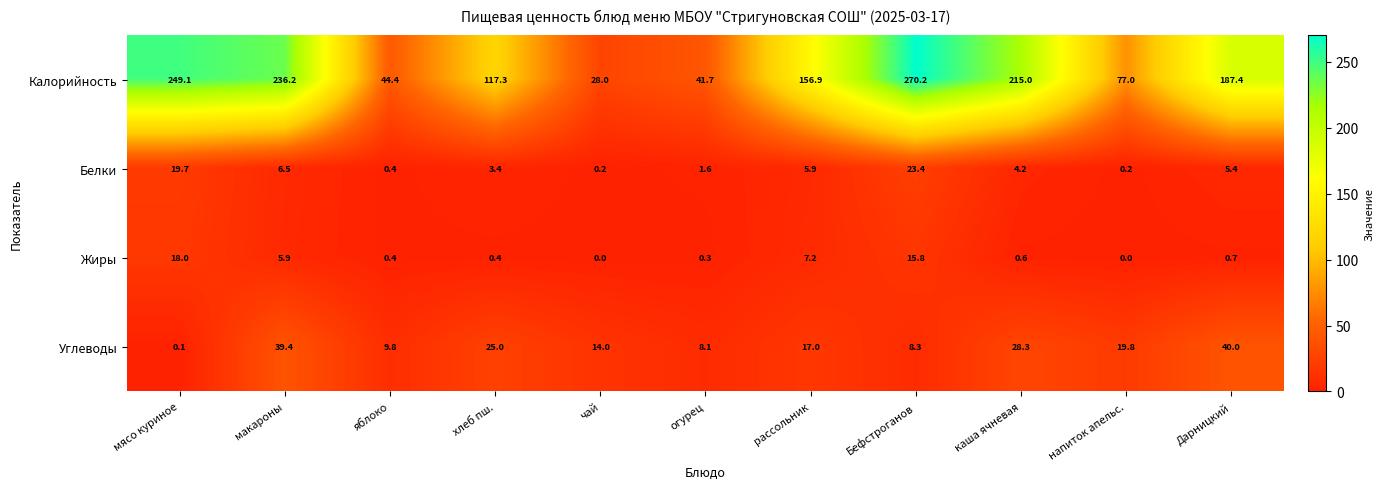

What is the sum of all Жиры values?

49.3